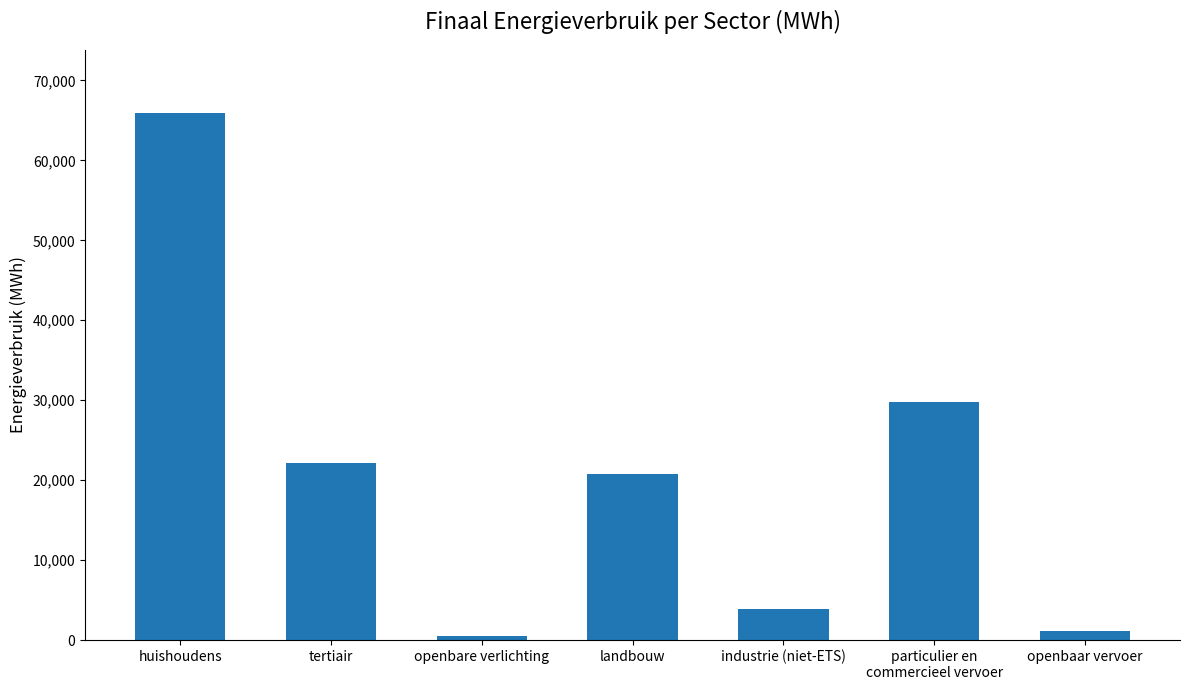

What value does the data have at huishoudens?

65906.9